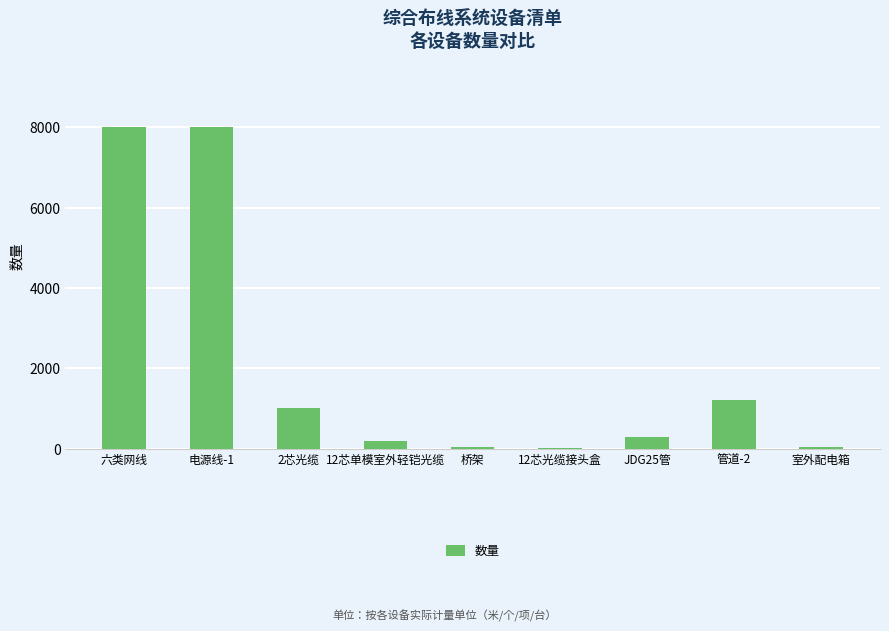

The chart shows a value of 8000 at 六类网线. True or false?

True